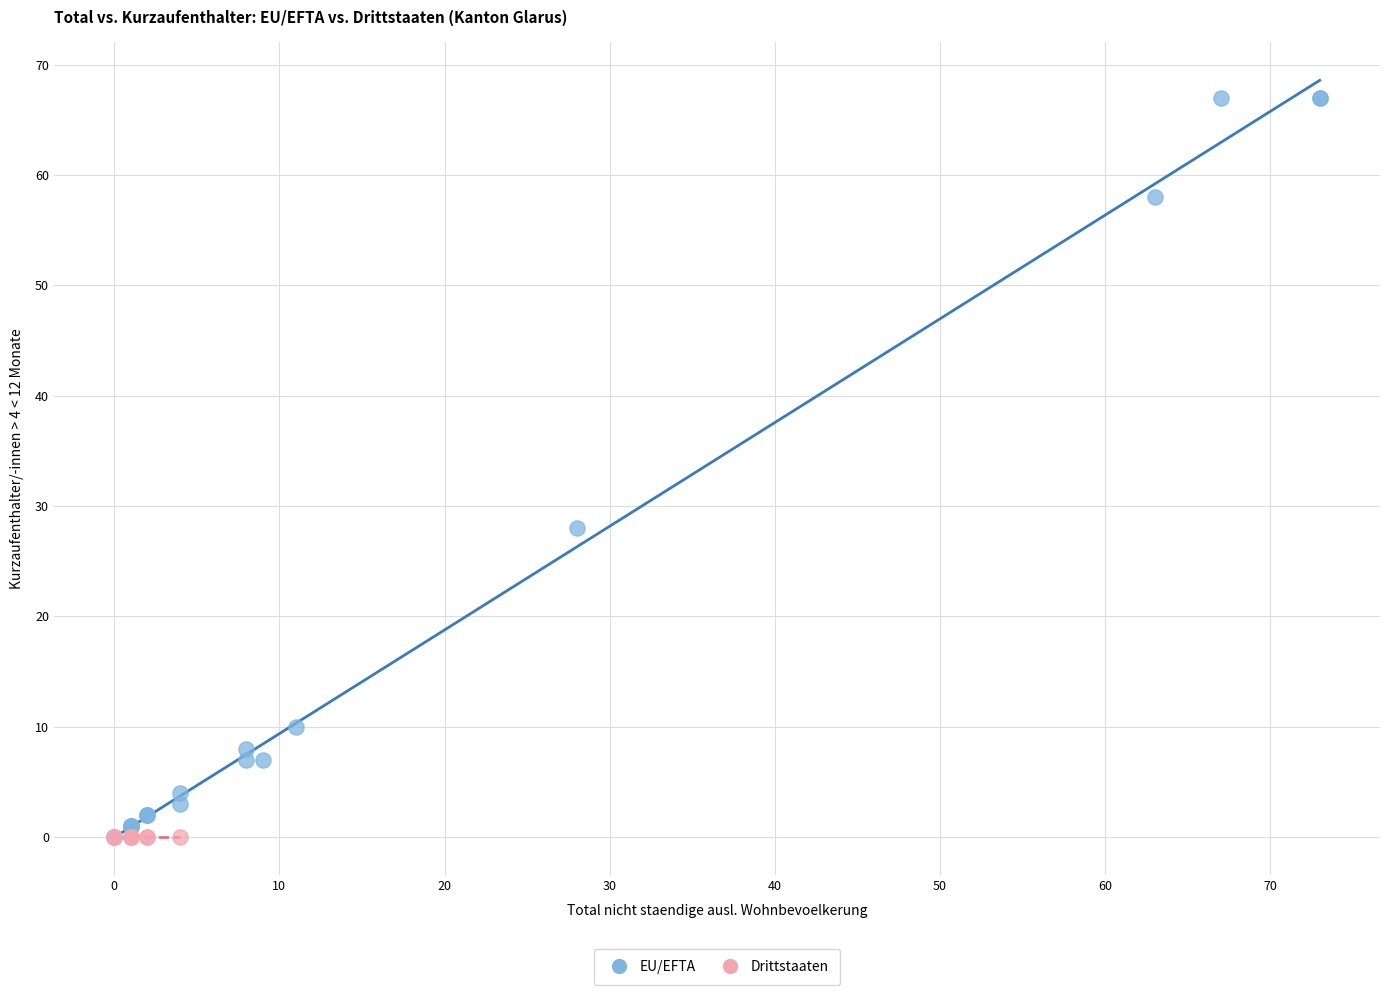

Which series contains the highest Y value?

EU/EFTA